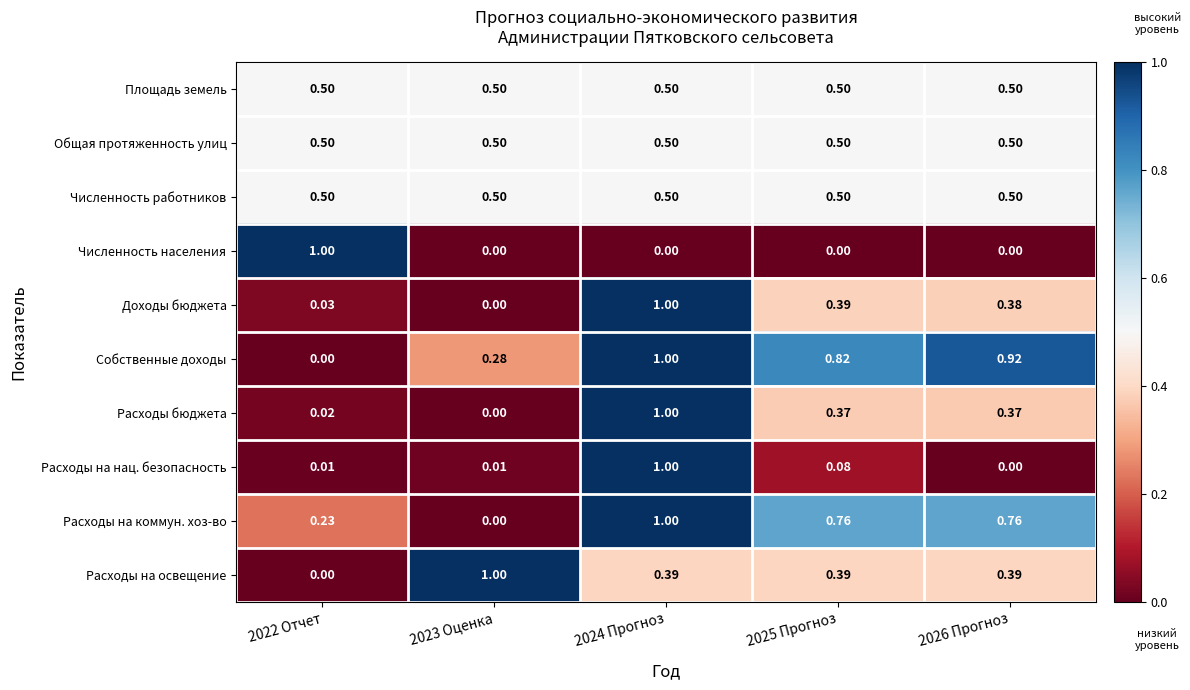

Which series has the largest total across all categories?

Собственные доходы